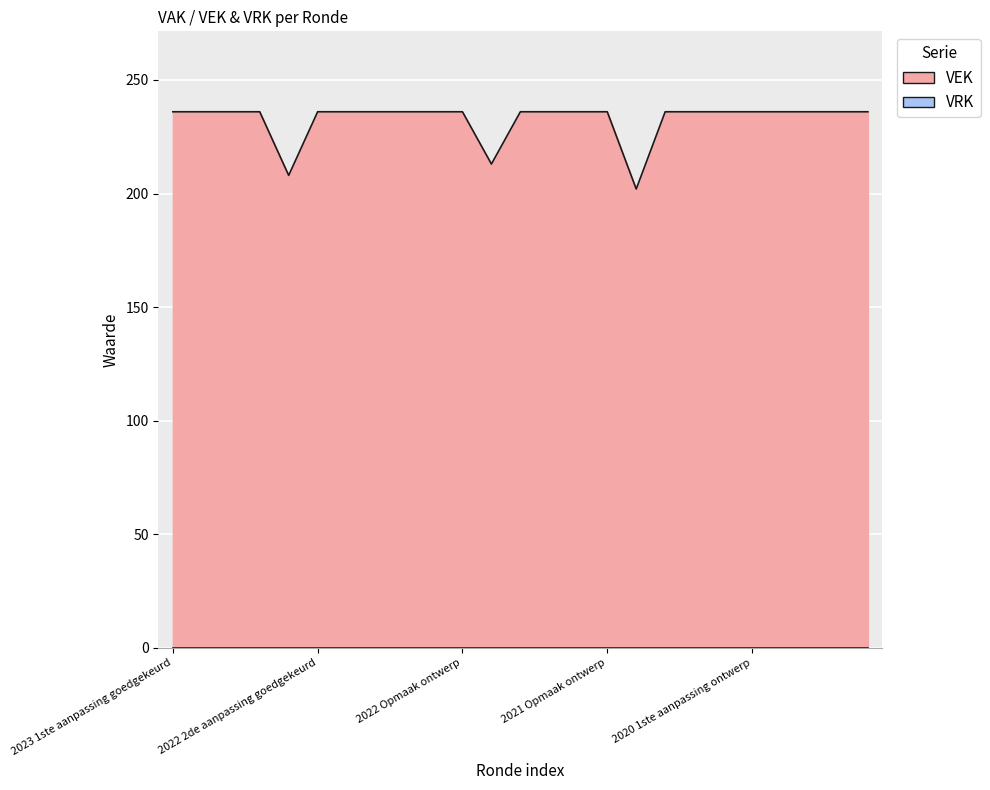

The value at 2021 1ste aanpassing goedgekeurd is 236. True or false?

True